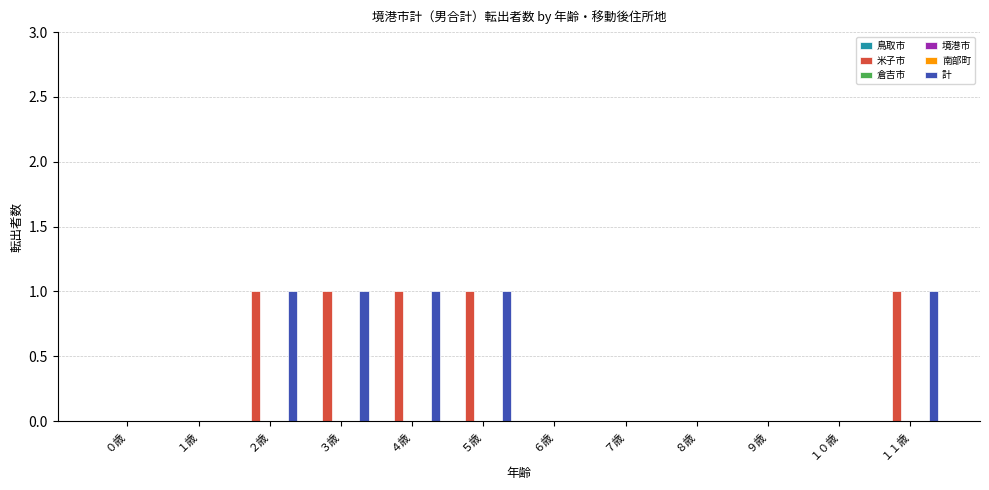

The value of 南部町 at ２歳 is 0. True or false?

True